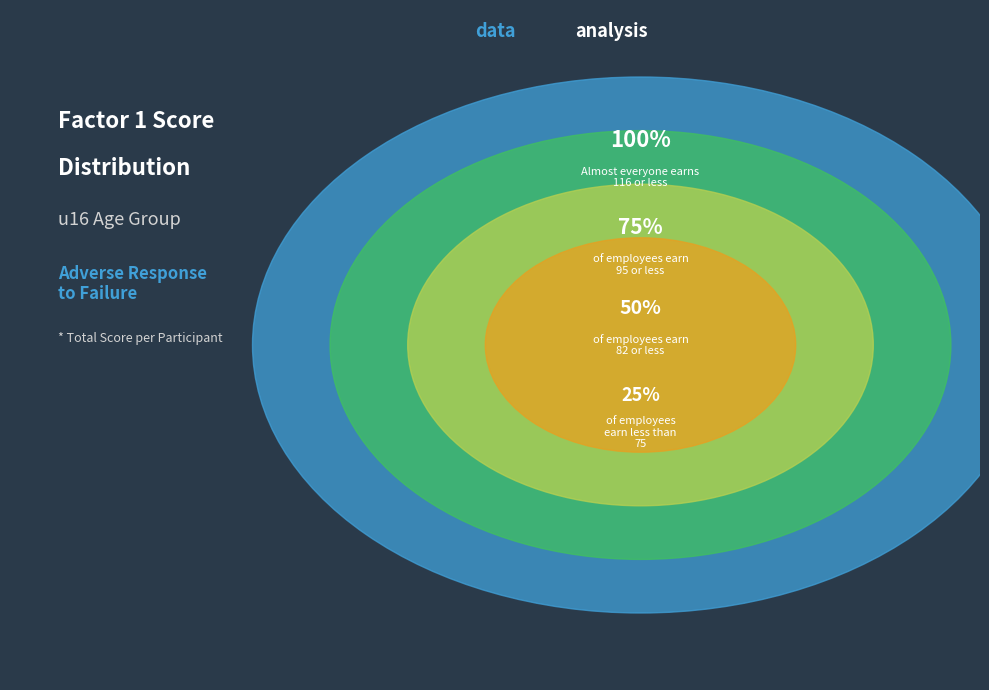

Do u16_21 and u16_22 together represent more than half of the pie?

No